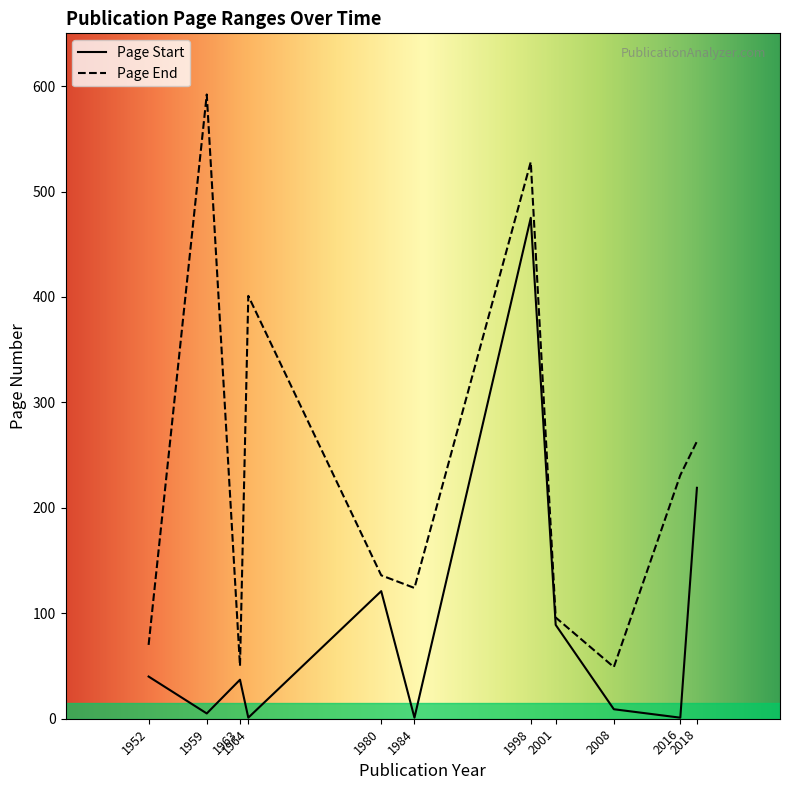

What value does the Page Start series have at 1980, to the nearest 10?

120